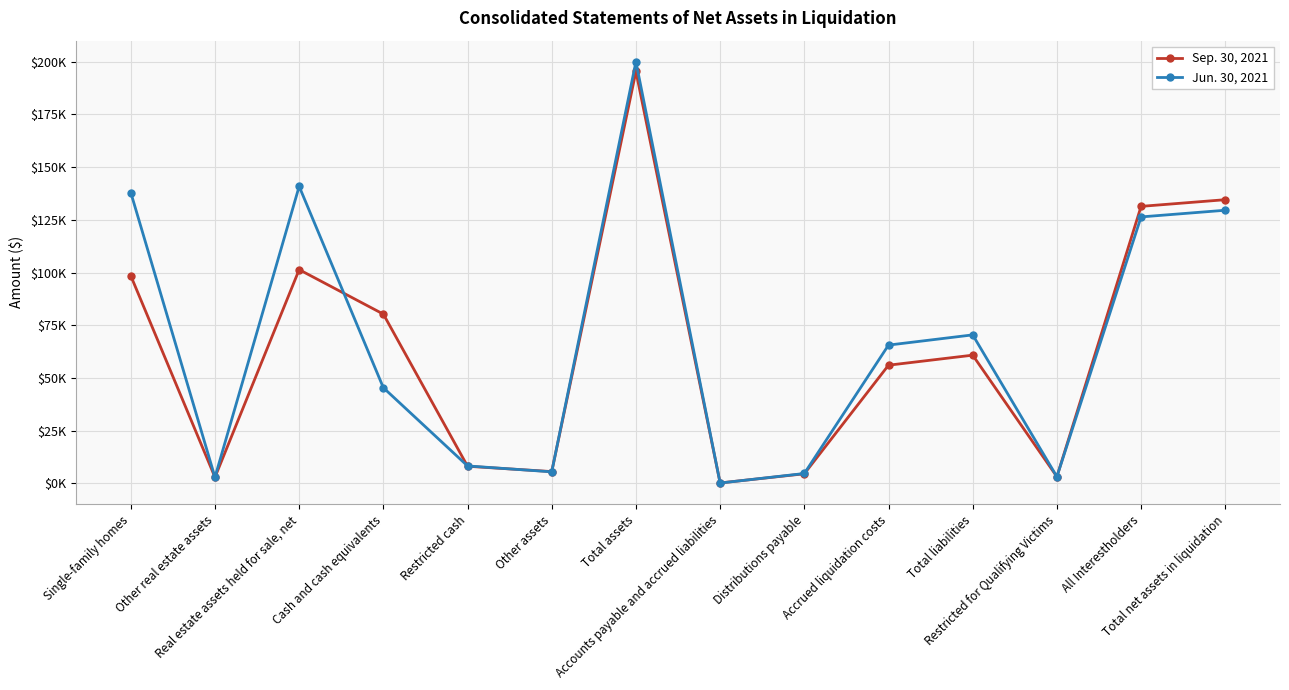

Is the value of Sep. 30, 2021 at Total assets greater than the value of Jun. 30, 2021 at Real estate assets held for sale, net?

Yes